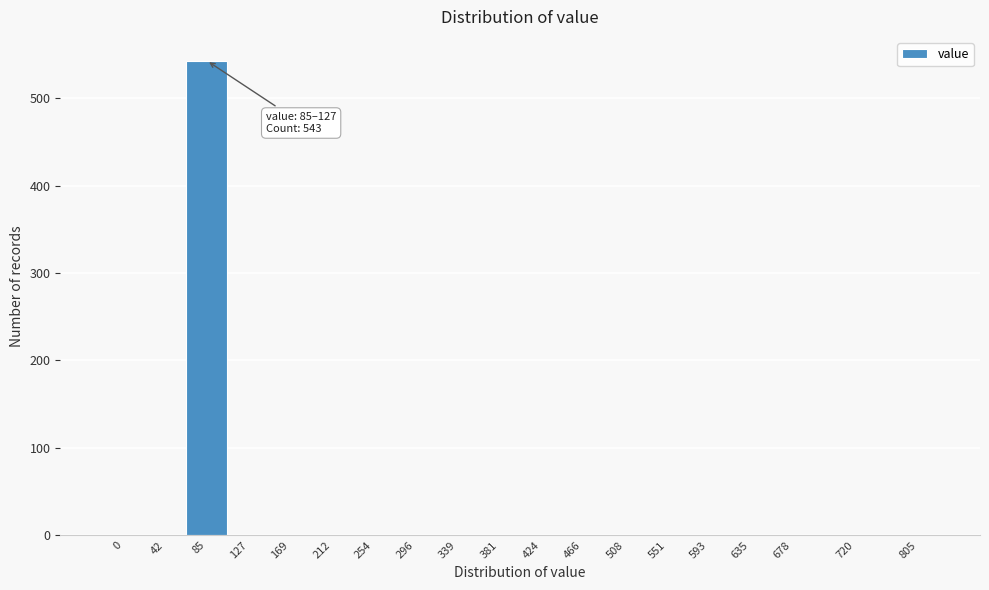

Reading left to right, what are all the values shown in this chart?

0=0	42=0	85=543	127=0	169=0	212=0	254=0	296=0	339=0	381=0	424=0	466=0	508=0	551=0	593=0	635=0	678=0	720=0	805=0